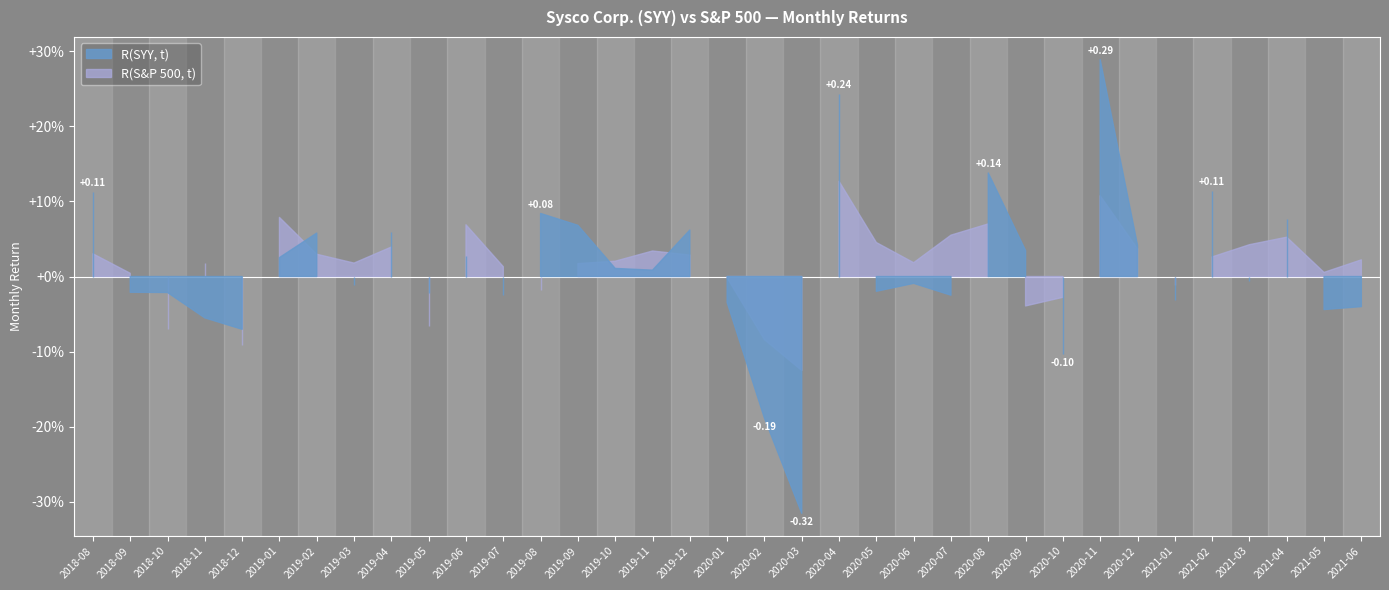

What is the total value across all series at 2019-08?

0.1